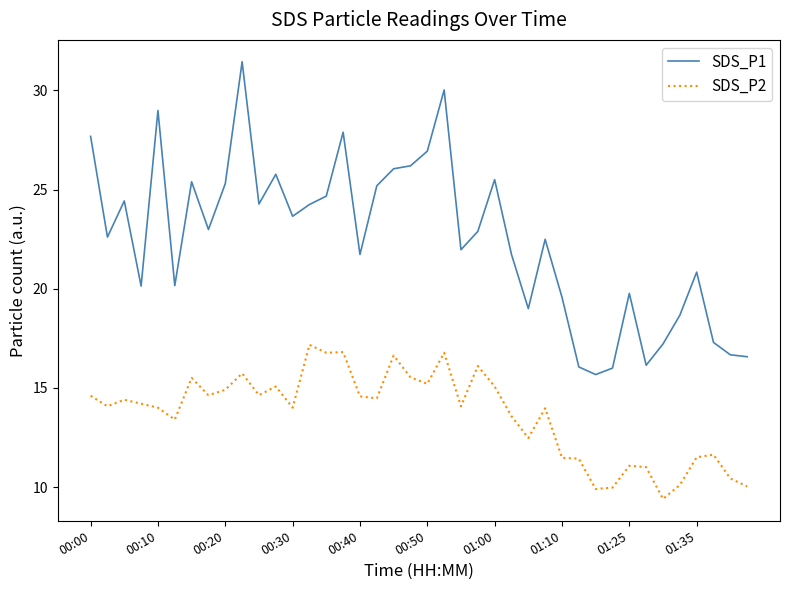

What is the difference between the maximum and minimum values in the SDS_P2 series?

7.8